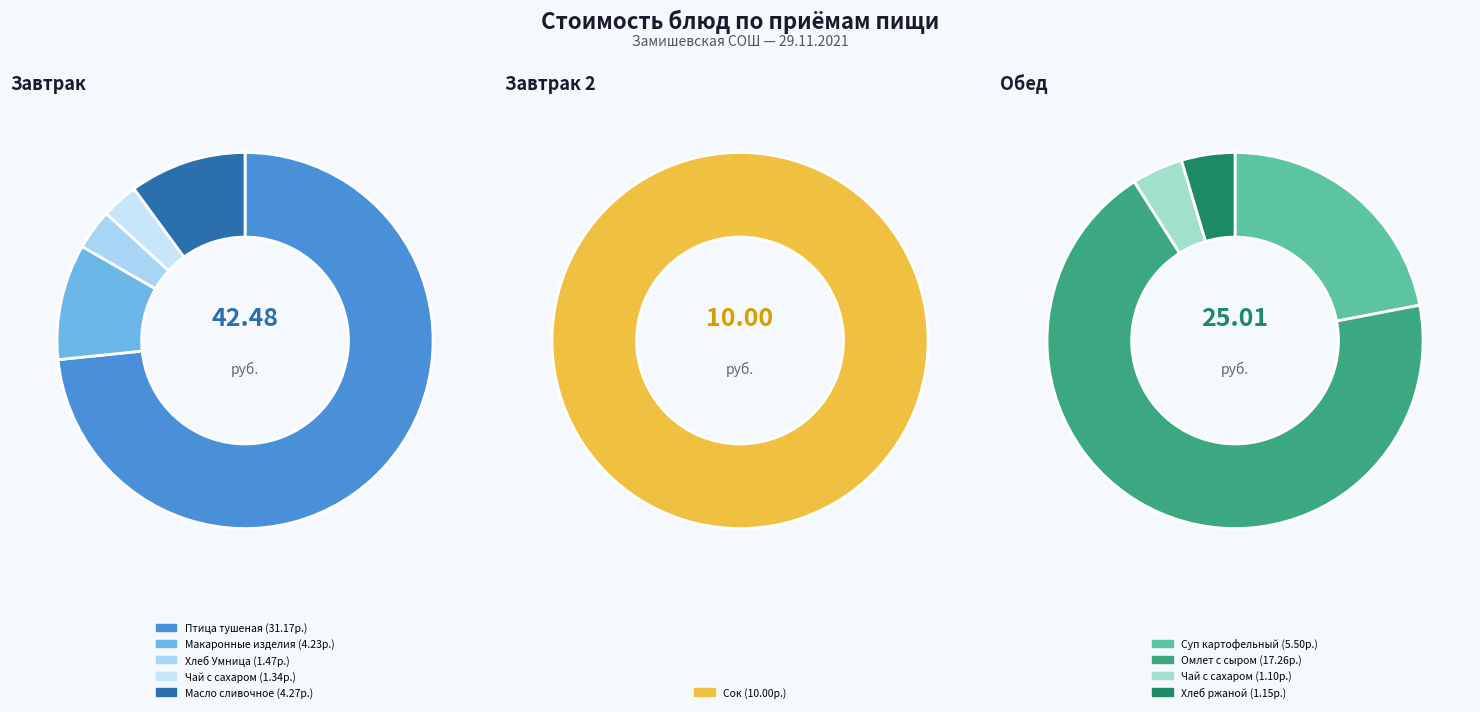

Between Чай с сахаром (обед) and Сок, which is larger?

Сок